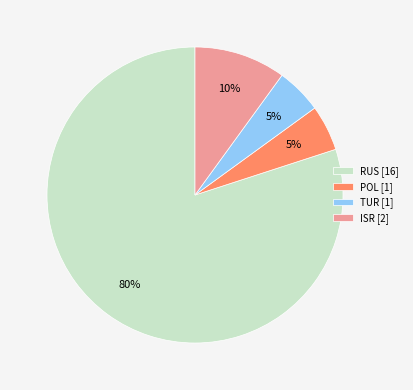

What is the ratio of the value at ISR to the value at RUS?

0.1